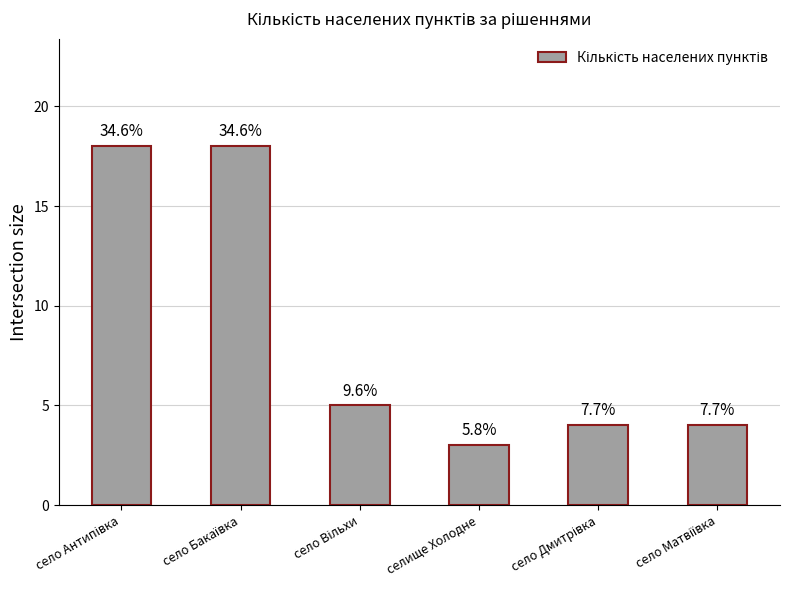

Are the bars grouped side by side (vs. stacked)?

No